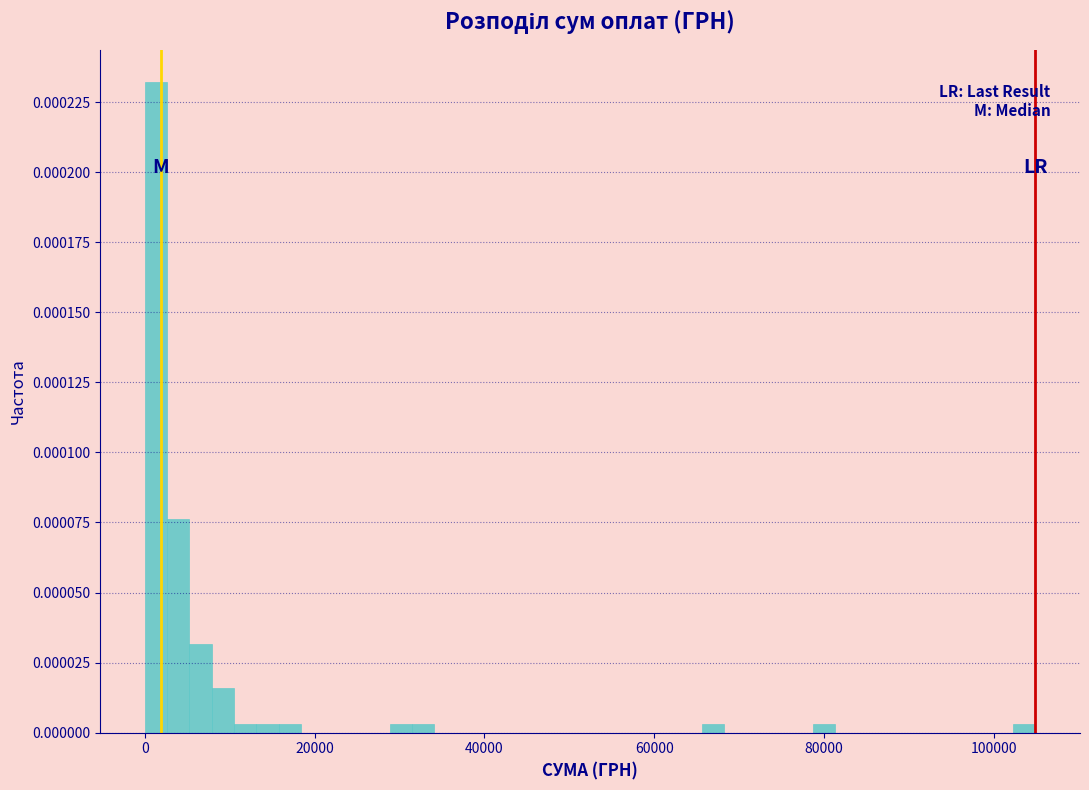

Around what value on the x-axis is the tallest bar? Give the approximate position of its centre, as read against the axis.

2000